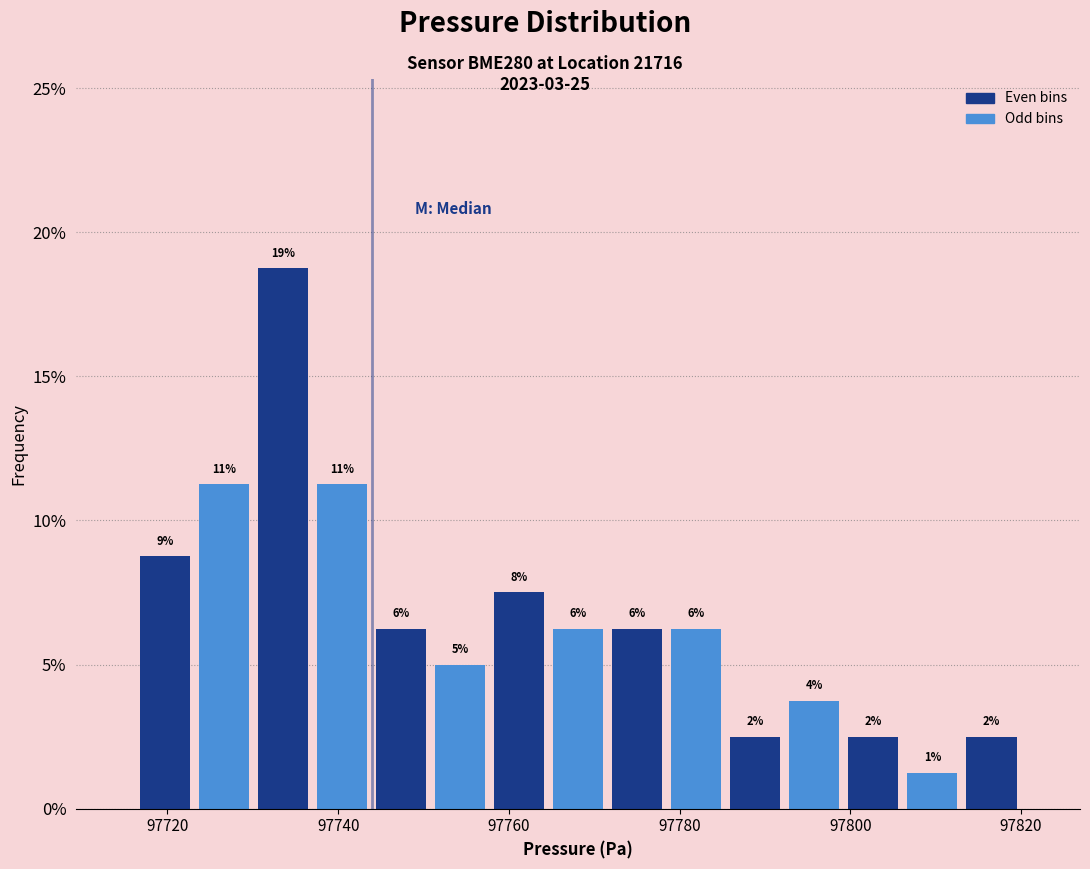

Around what value on the x-axis is the tallest bar? Give the approximate position of its centre, as read against the axis.

97734